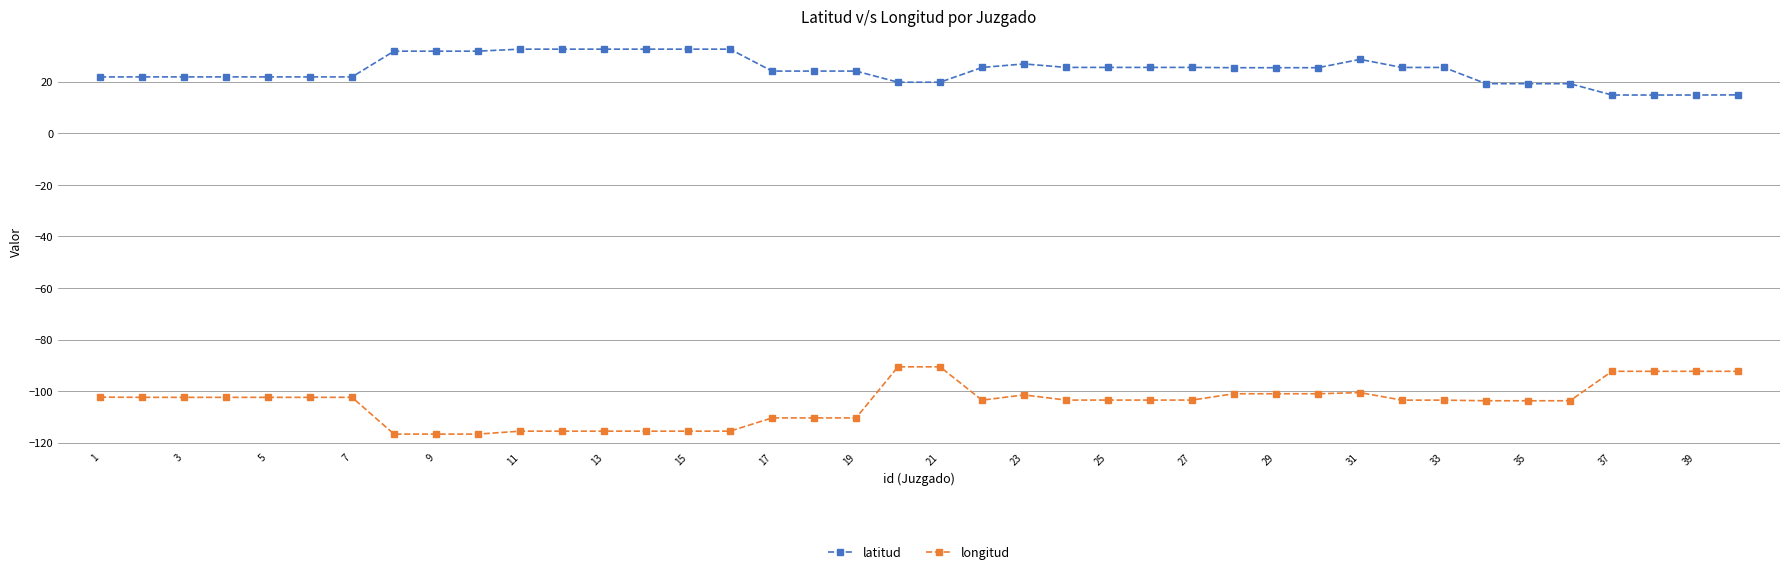

Which series has the largest range (max minus min)?

longitud